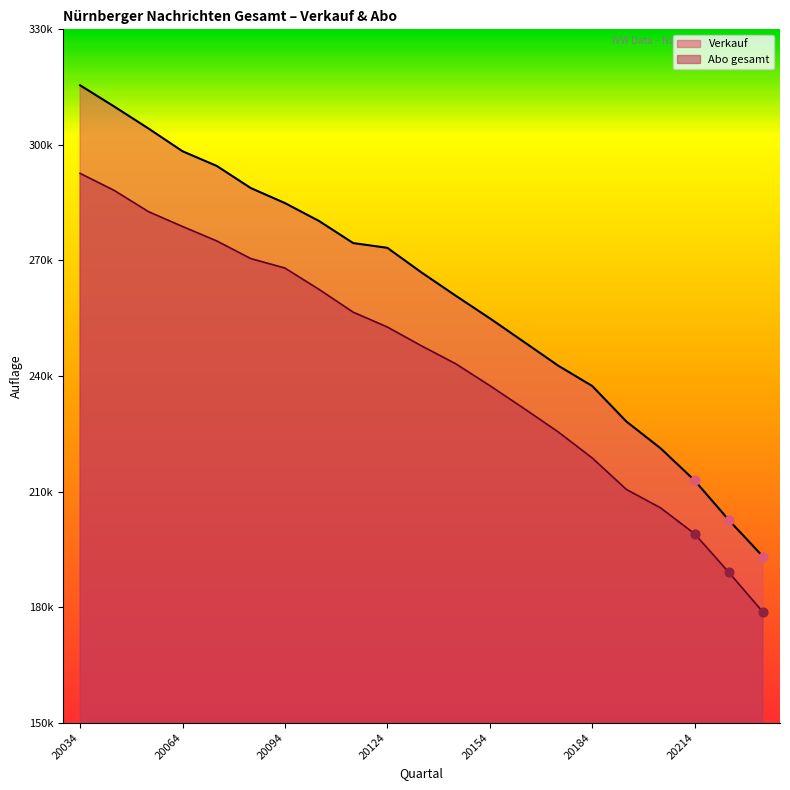

What is the total value across all series at 20064?

577166